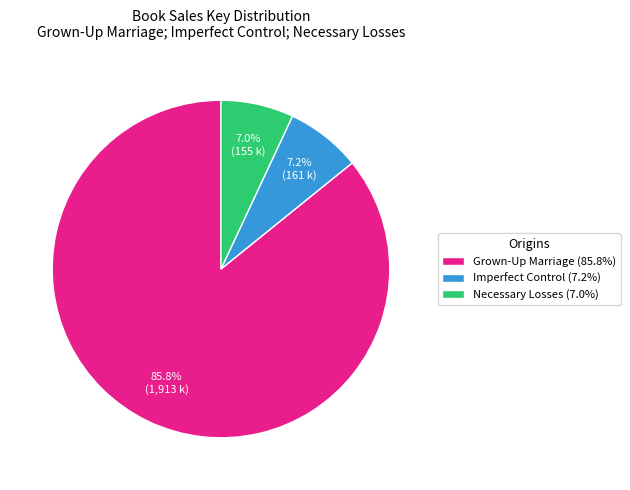

How many segments does this pie chart have?

3